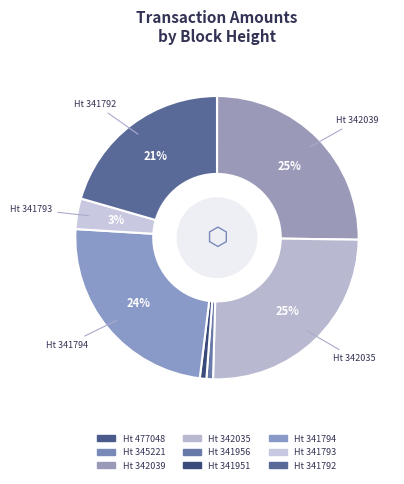

Rank the categories by value from highest to lowest.

342035, 342039, 341794, 341792, 341793, 341951, 341956, 345221, 477048